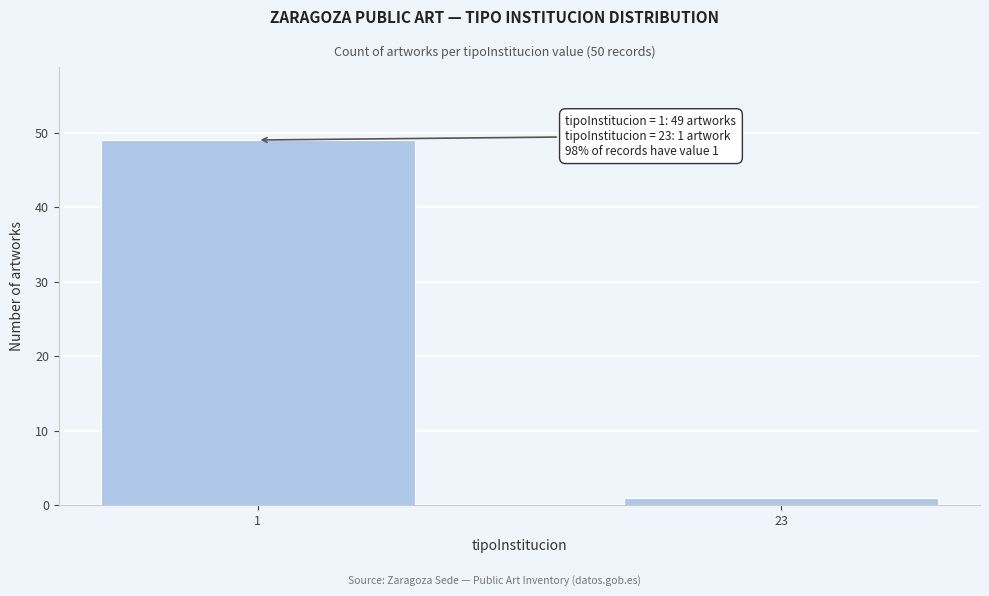

Reading left to right, extract all data points from this chart.

49	1